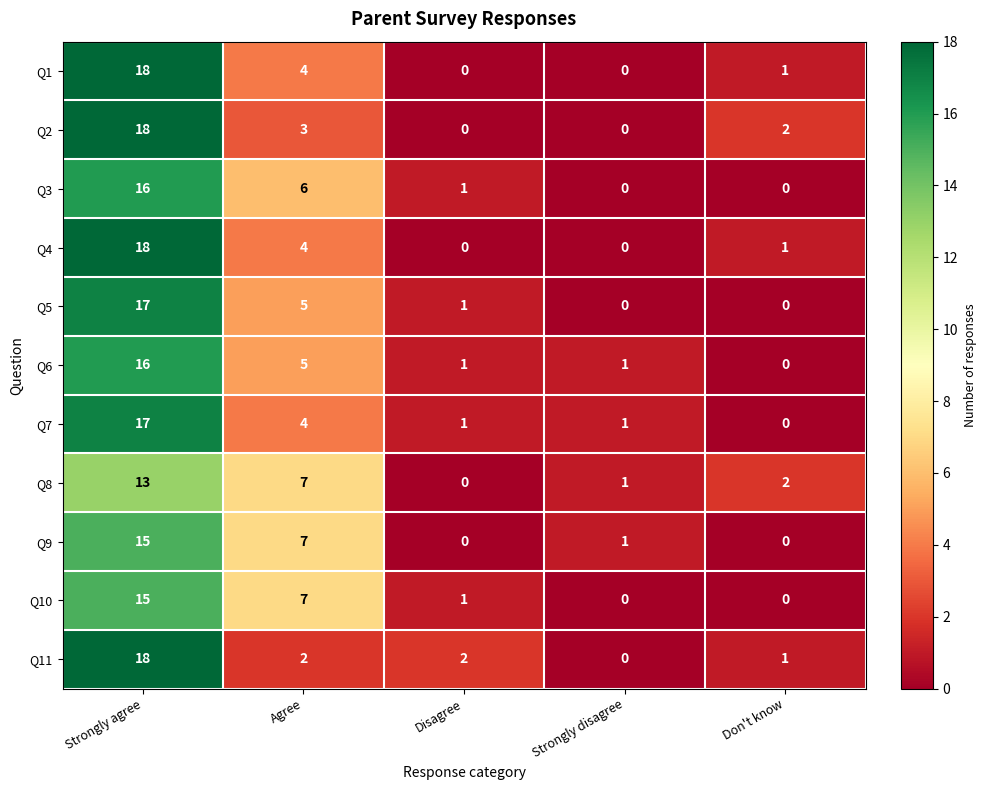

Where is Q1 nearest to the value 9?

Agree